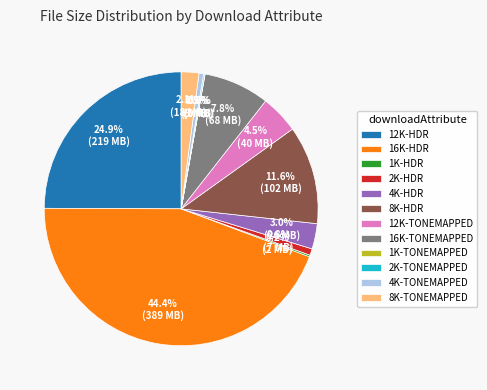

What percentage is NOT represented by 2K-HDR?

99.2%